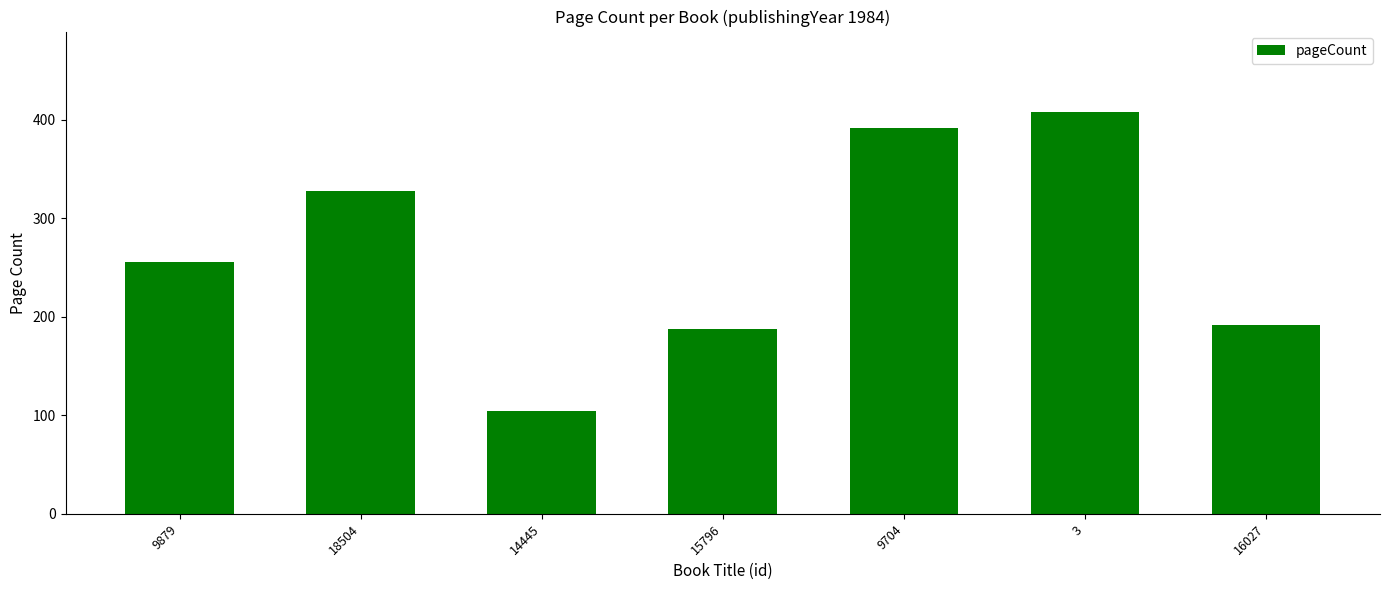

How many categories are shown in the chart?

7